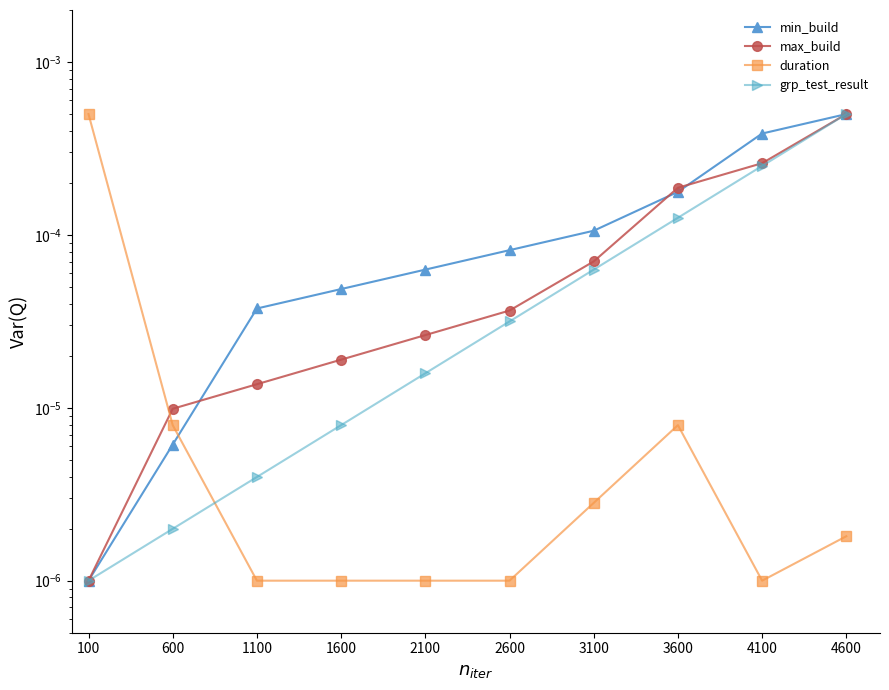

How many times do duration and grp_test_result cross each other?

1